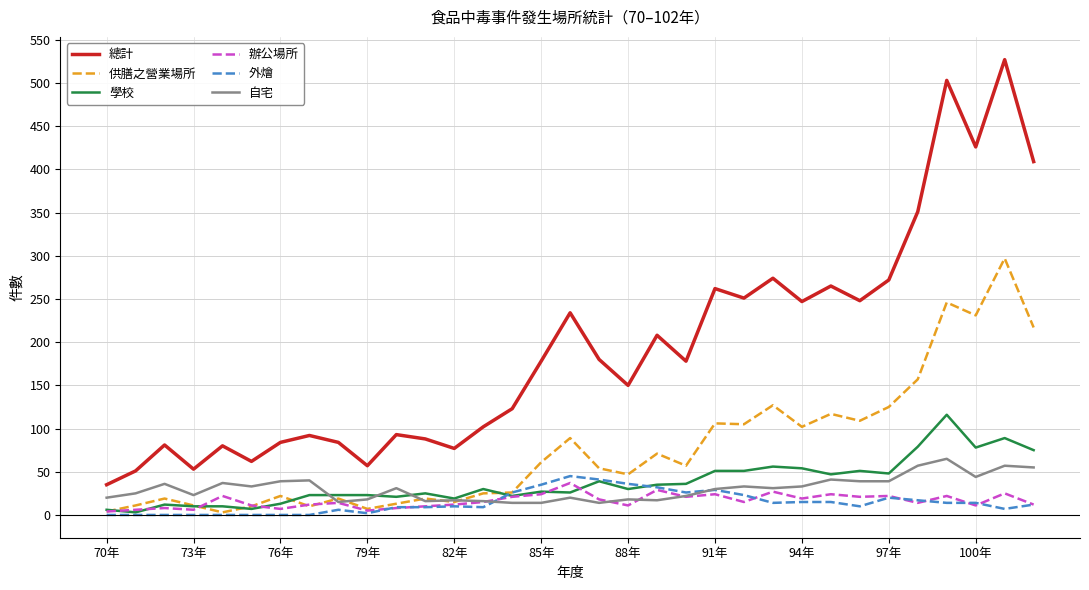

Which series has the largest total across all categories?

總計